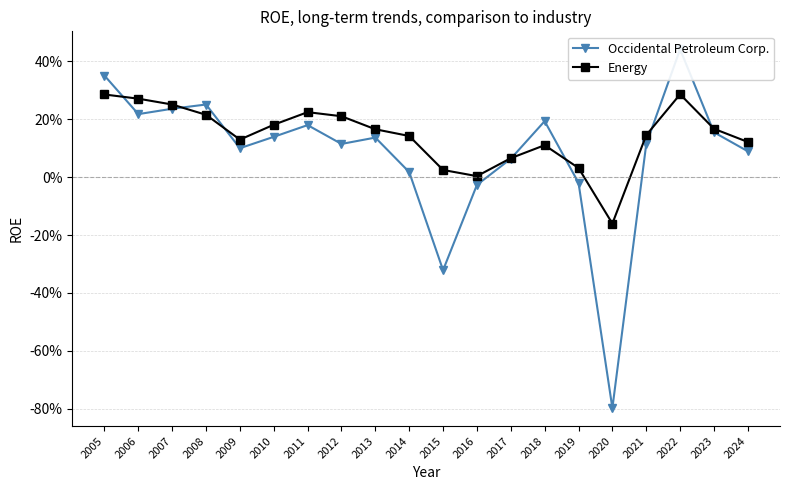

At how many categories does at least one series exceed 0?

19